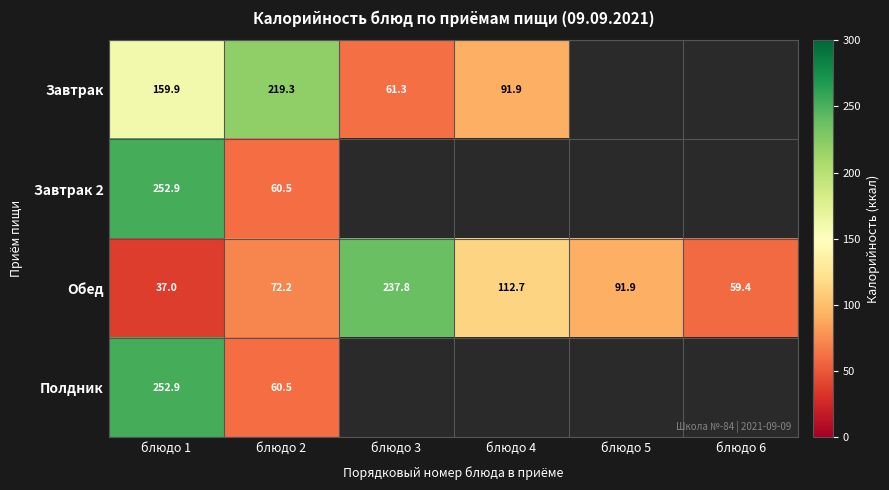

Where is Обед nearest to the value 137?

блюдо 4